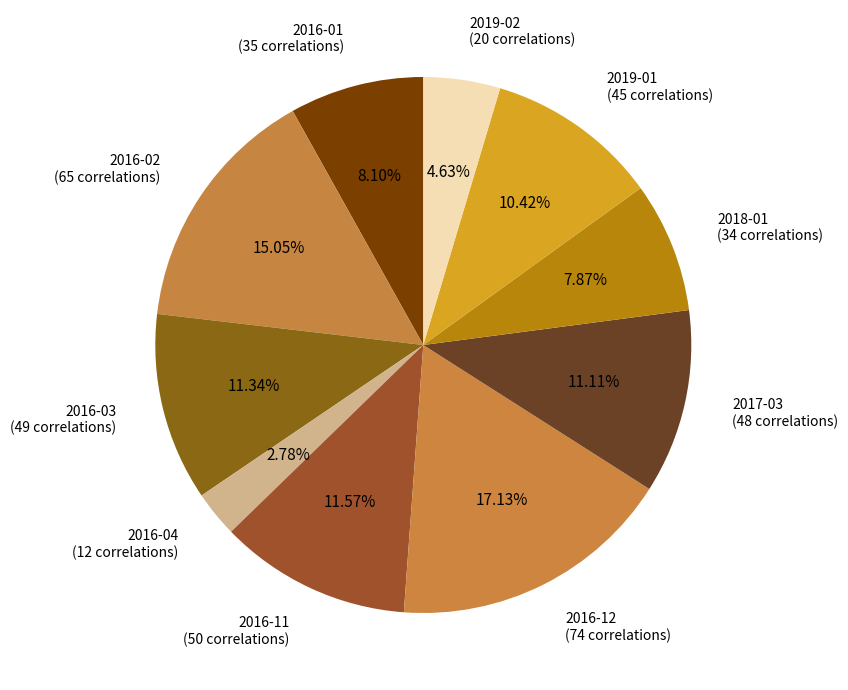

How many segments does this pie chart have?

10